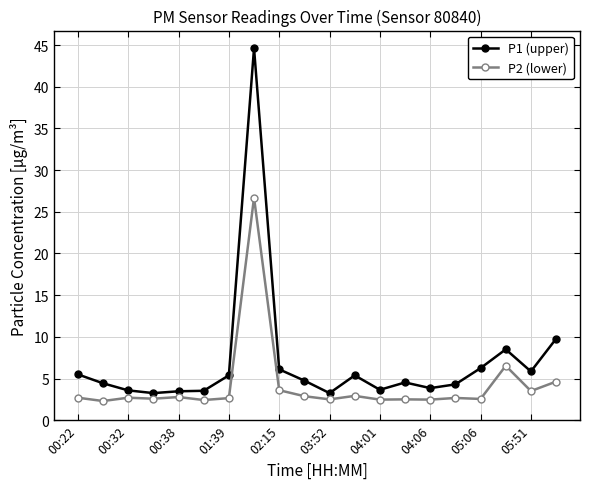

What is the value of the P1 (upper) point at the 9th from the left?

6.1